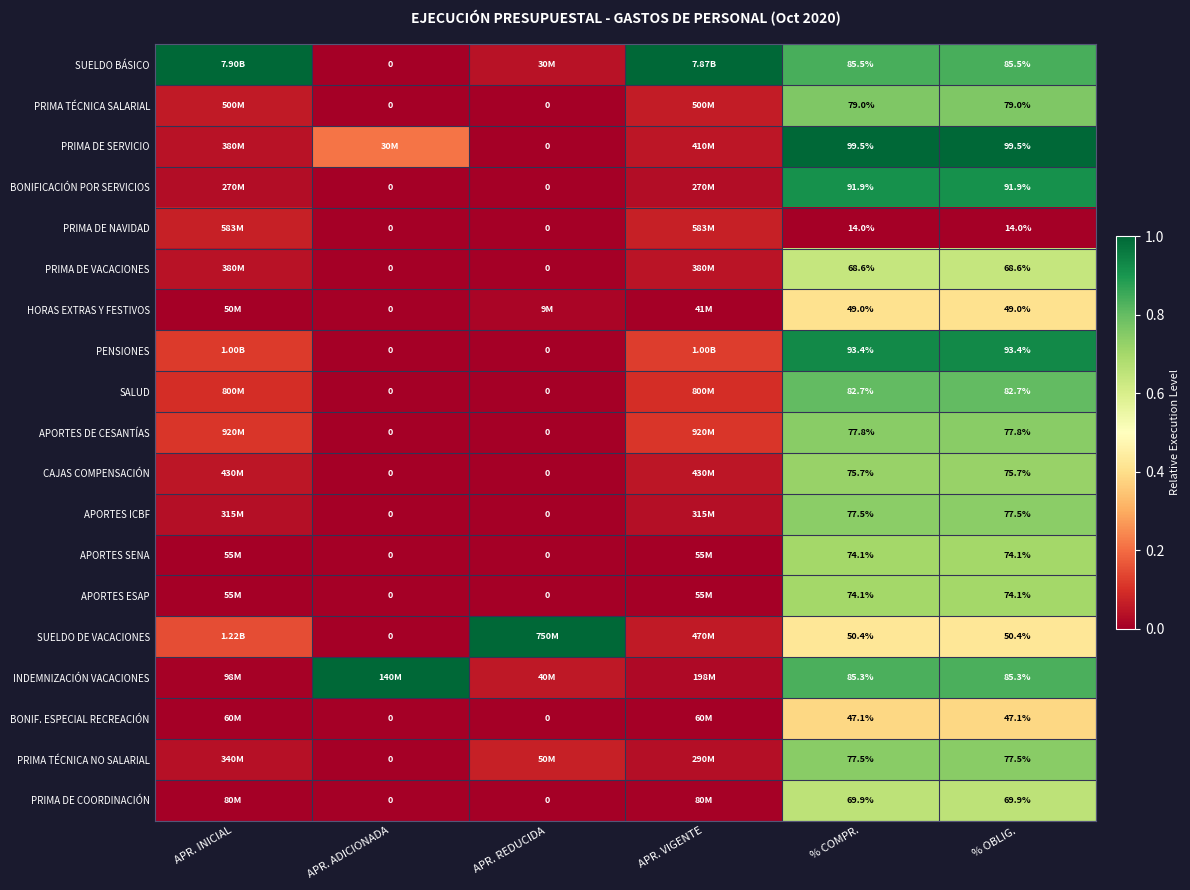

How many series are shown in this chart?

19